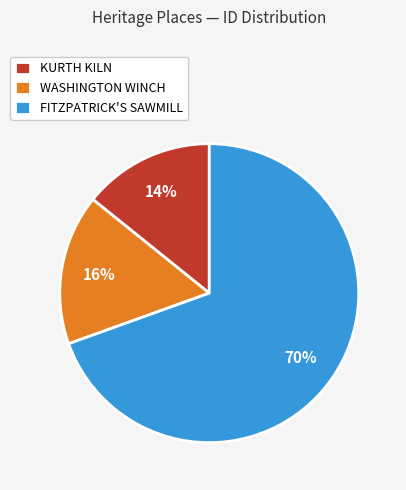

To the nearest percent, what is the combined percentage of KURTH KILN and WASHINGTON WINCH?

30%